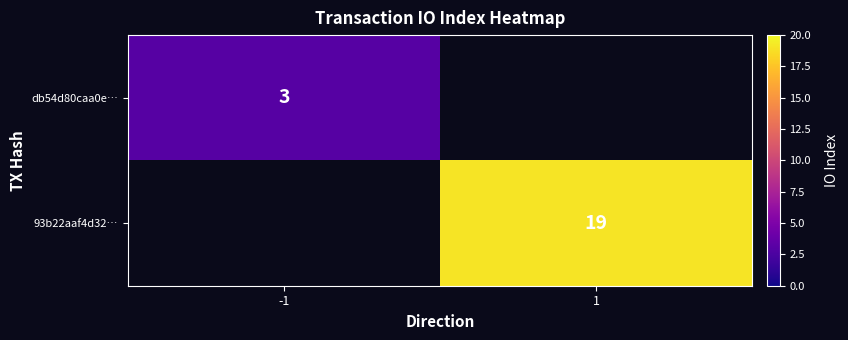

The db54d80caa0e… series shows 3 at -1. True or false?

True